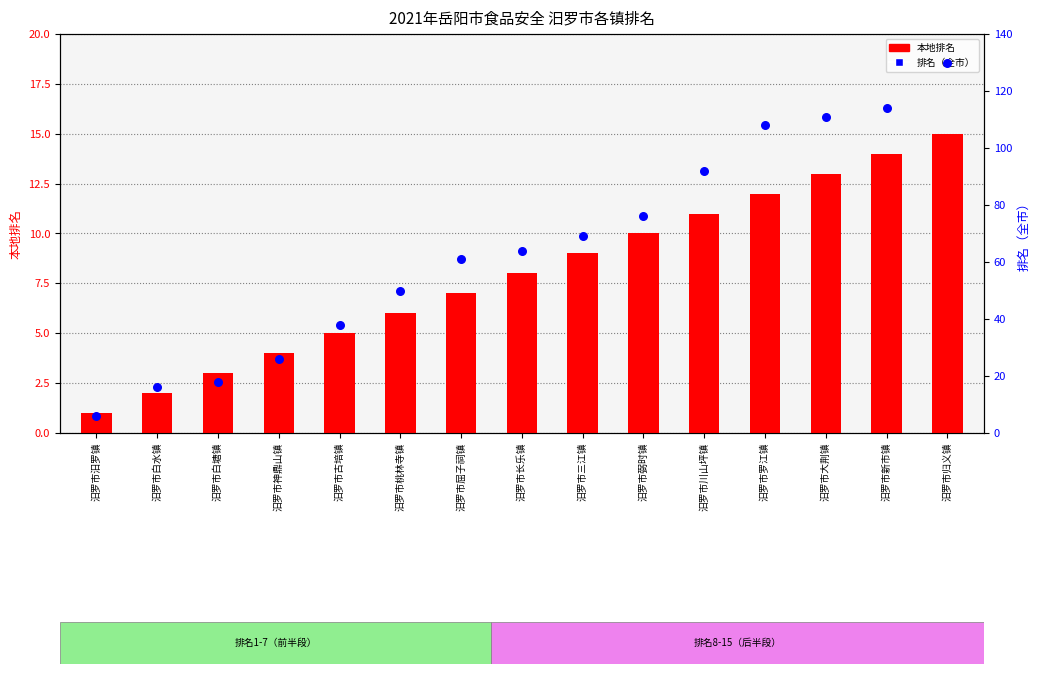

At which category is the sum across all series the highest?

汨罗市归义镇